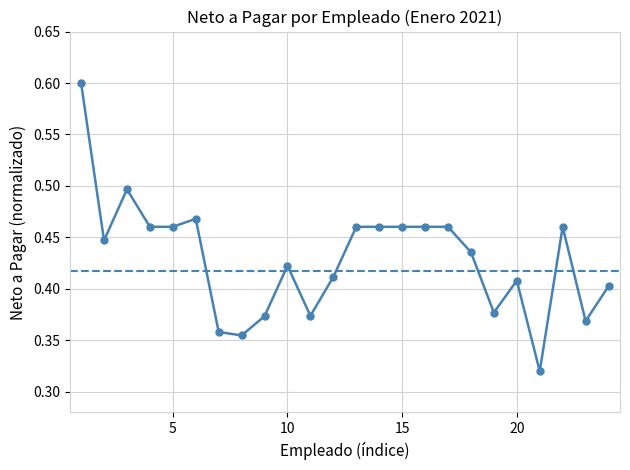

What is the value of the 12th point from the left?

0.4